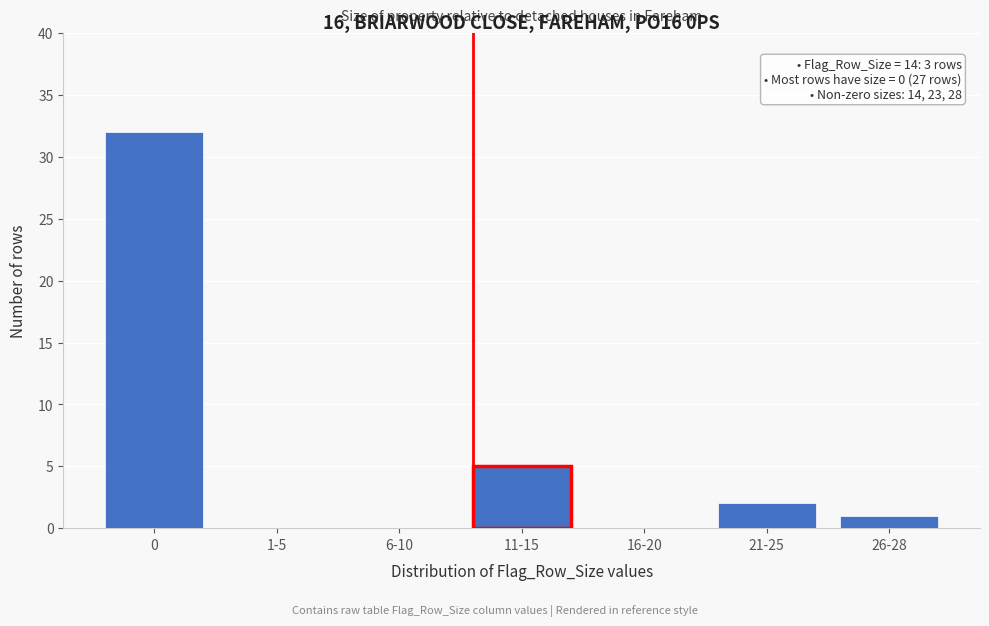

Reading left to right, what are all the values shown in this chart?

0=32	1-5=0	6-10=0	11-15=5	16-20=0	21-25=2	26-28=1